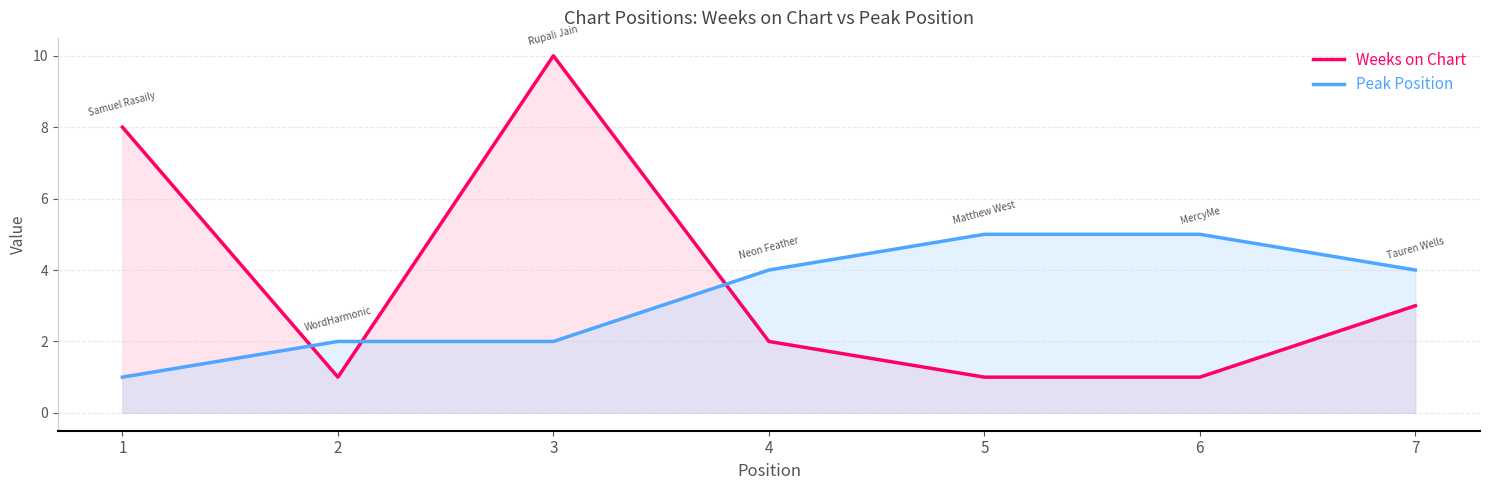

What is the value of the Weeks on Chart point at the 5th from the left?

1